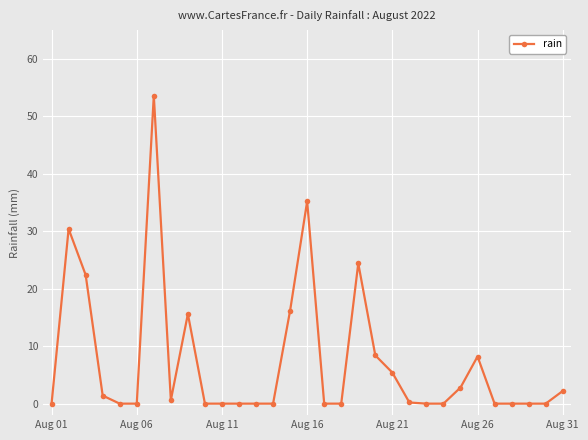

What is the average value?

7.3